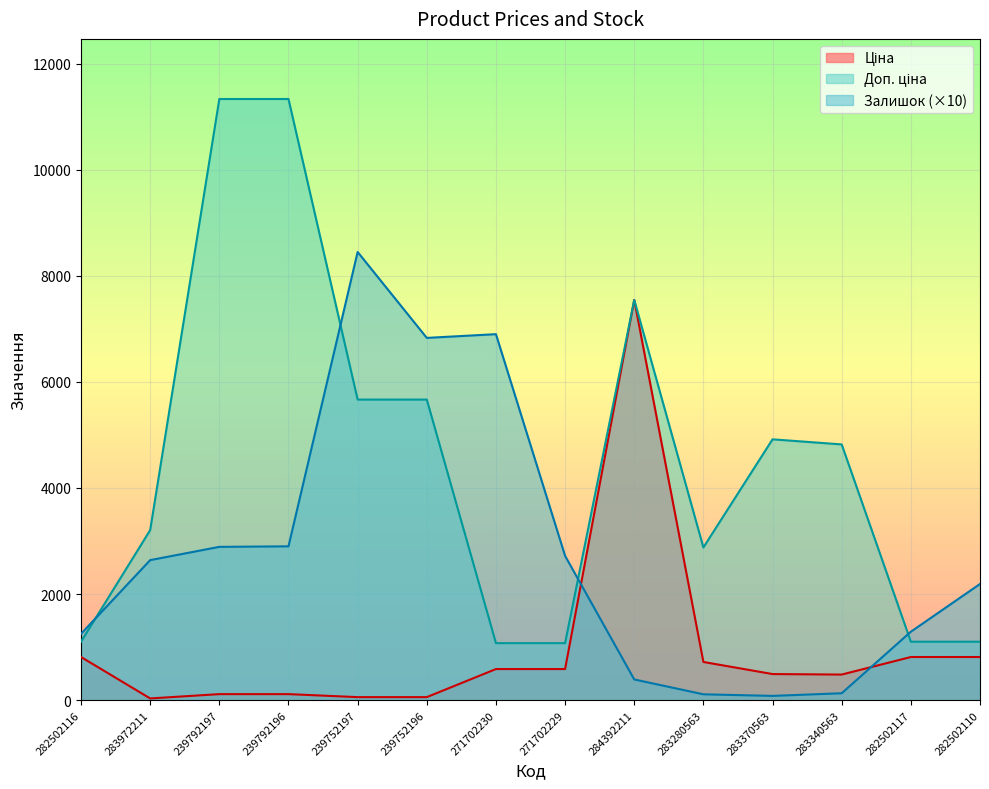

How many lines are shown in the chart?

3